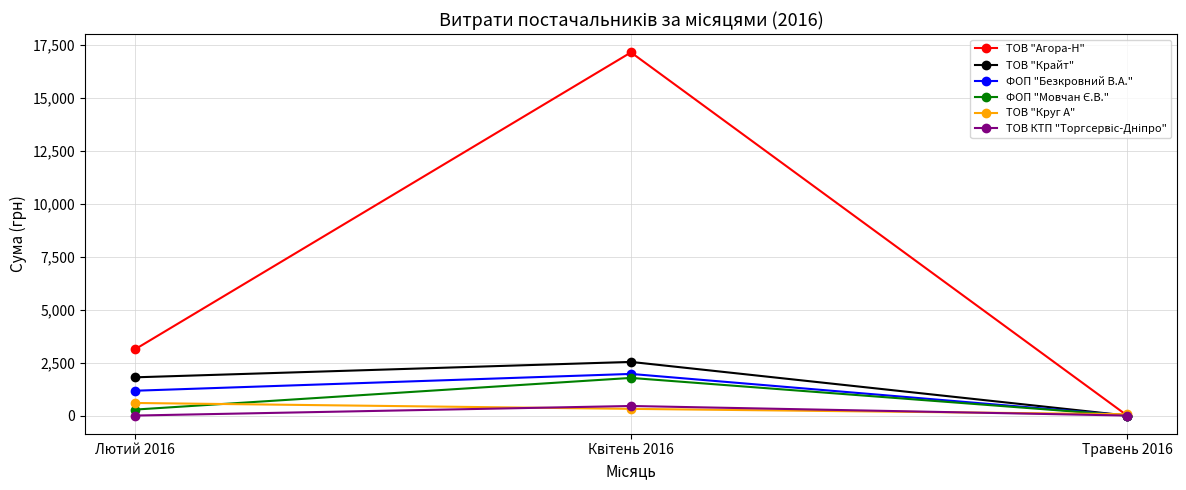

How many series are shown in this chart?

6